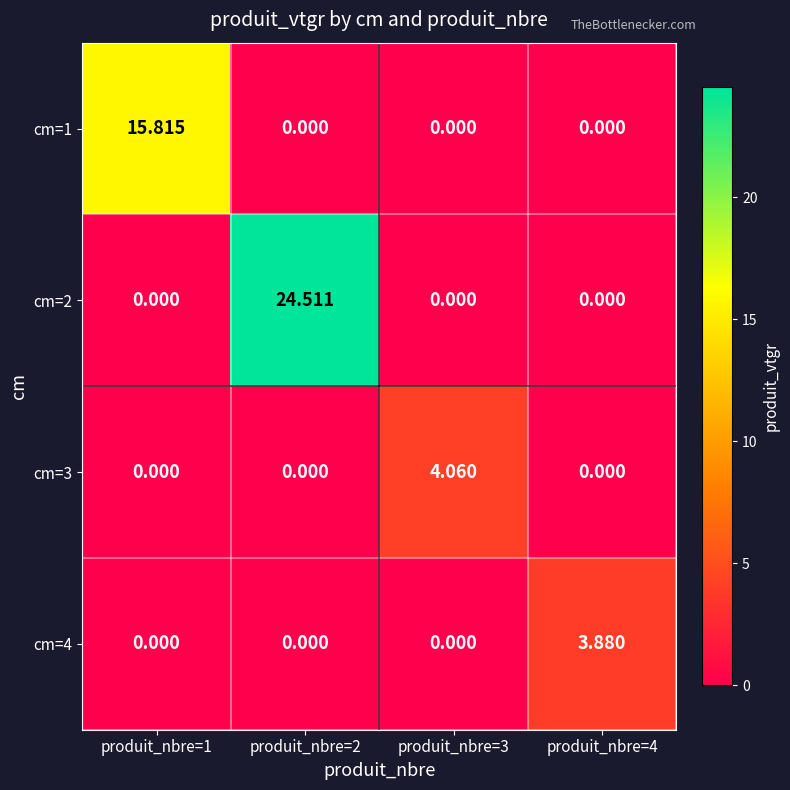

Between produit_nbre=2 and produit_nbre=3, which series saw the biggest shift?

cm=2